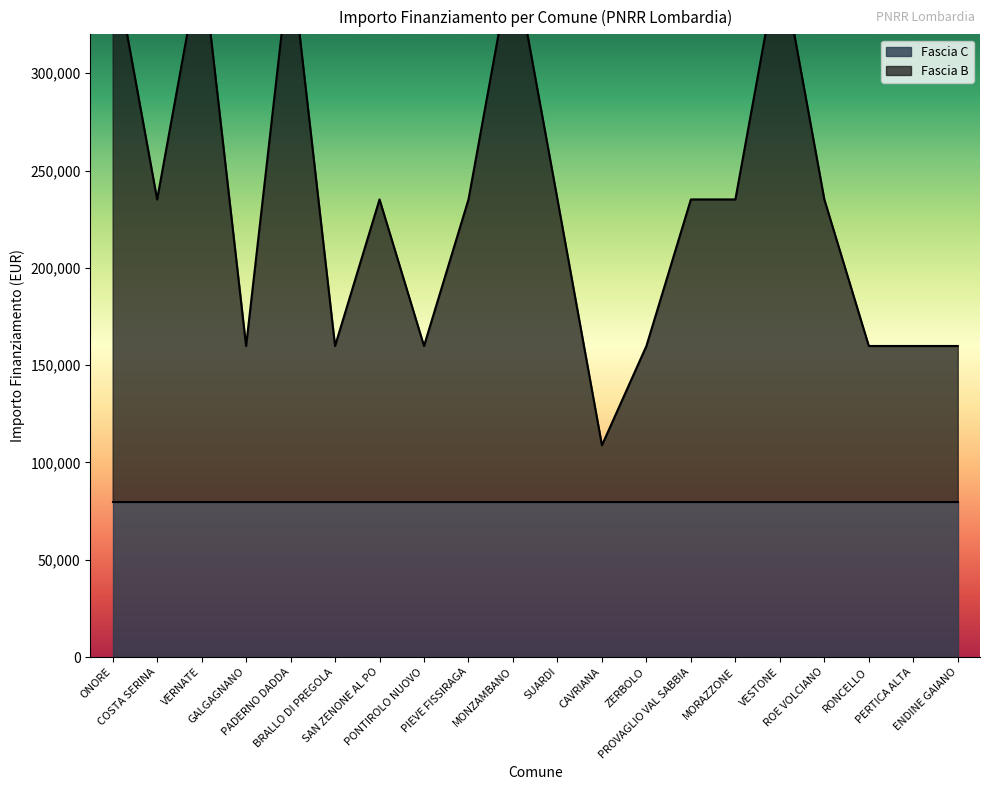

True or false: there are more than 1 points higher than both neighbors.

True